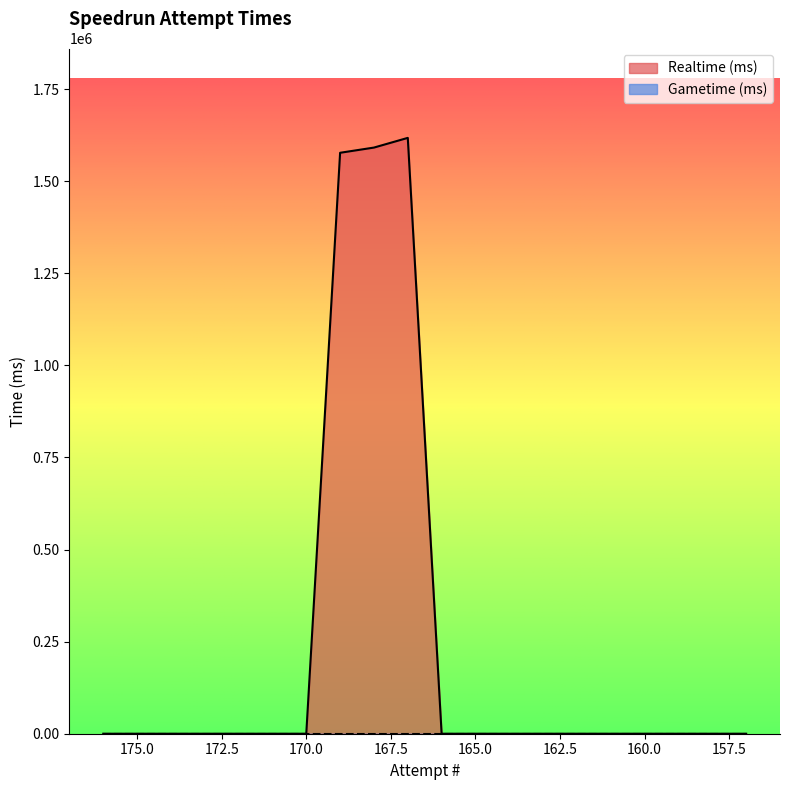

Which label corresponds to the smallest value in the chart?

176